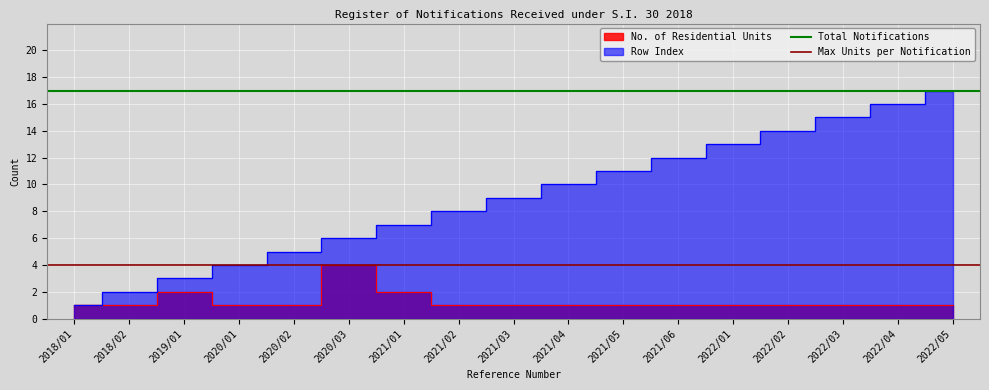

Is it true that Total Notifications equals 17 at 2018/01?

True